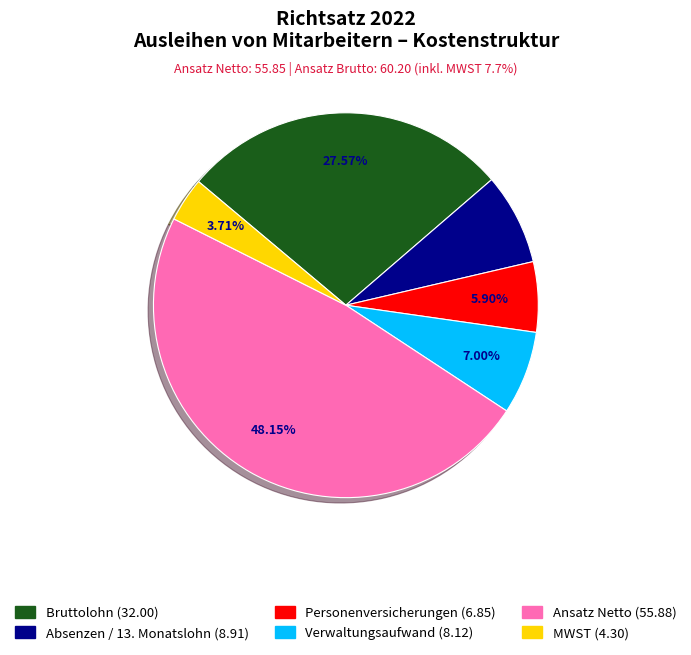

To the nearest percent, what is the difference between the largest and smallest slice percentages?

44%